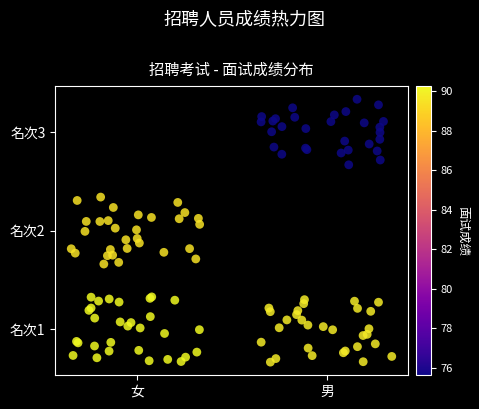

Is it true that the value at 16 is -0.2?

False